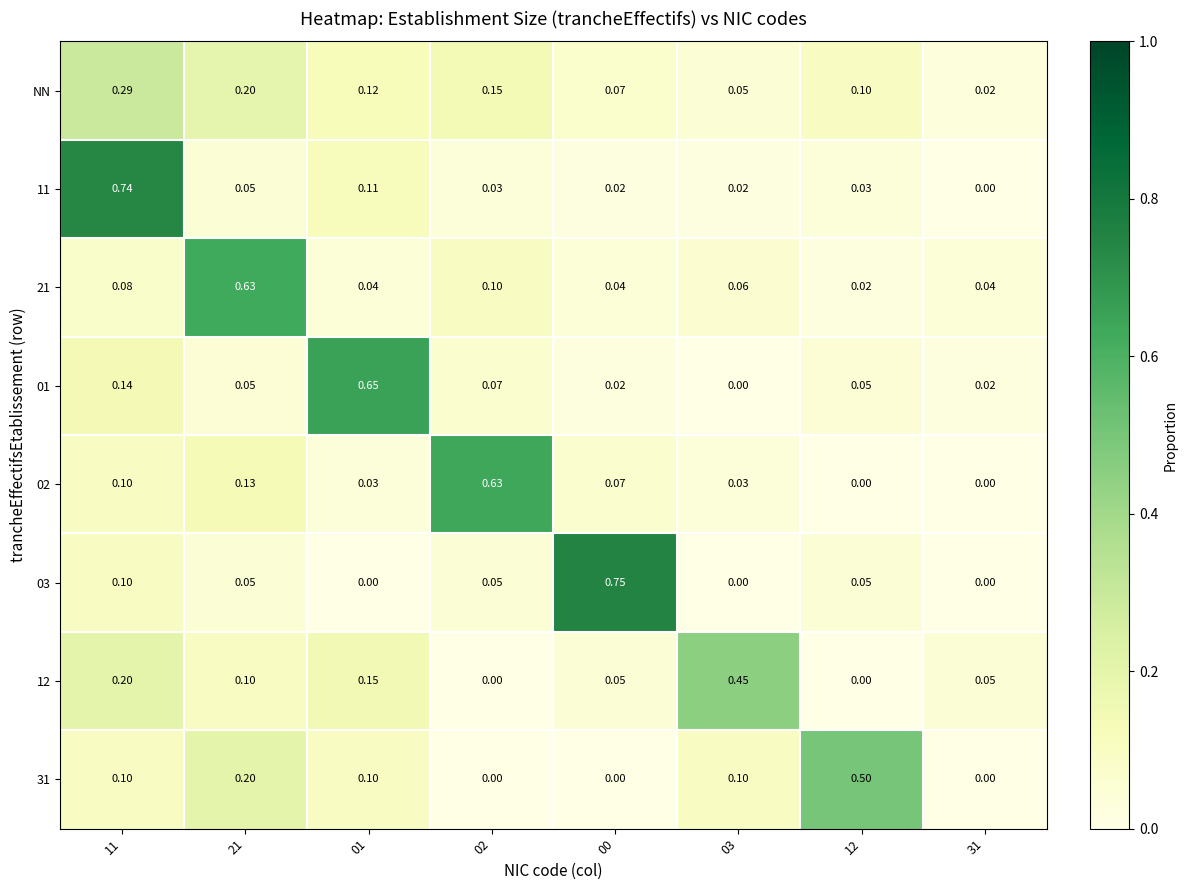

Is the value of 01 at 12 greater than the value of 12 at 02?

Yes